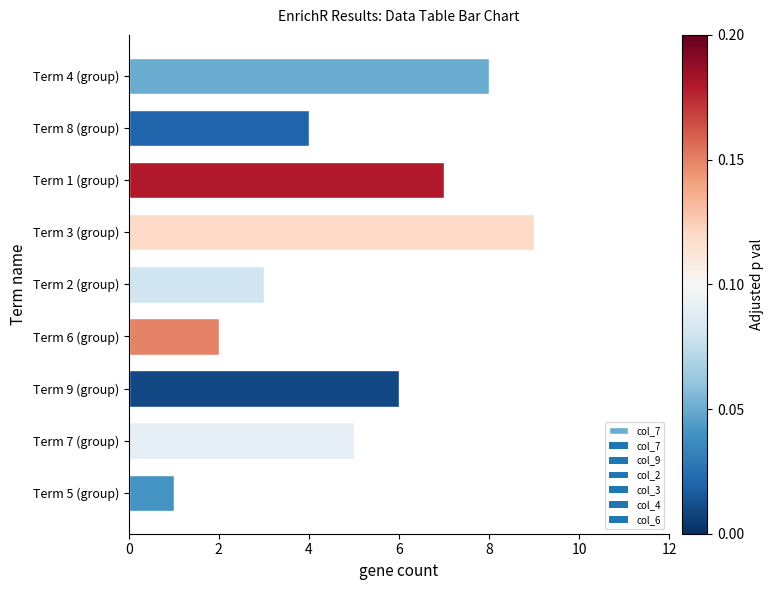

What is the label of the 6th bar from the bottom?

Term 3 (group)